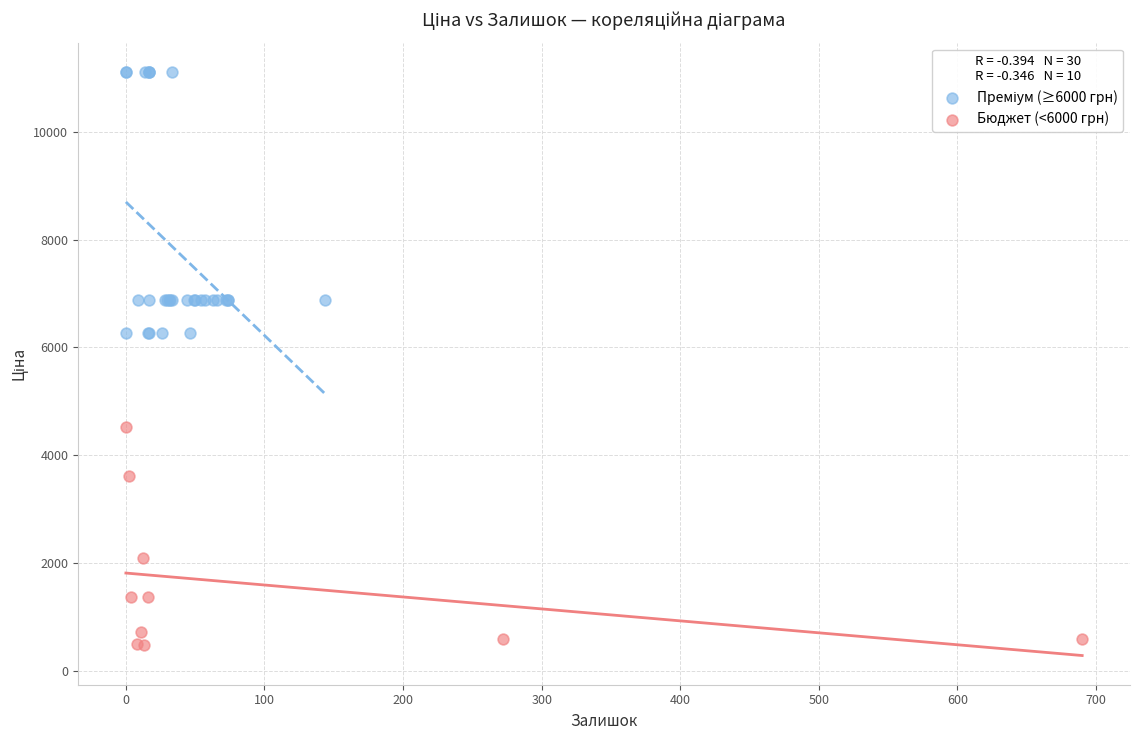

Which series reaches the minimum Y coordinate?

Бюджет (<6000 грн)